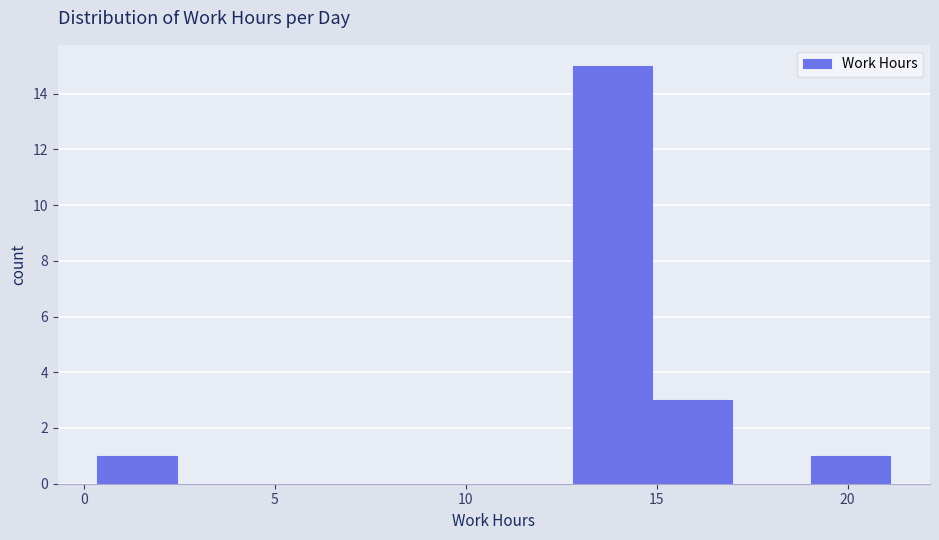

Over which range of the x-axis is the bar tallest?

13.0 to 15.0